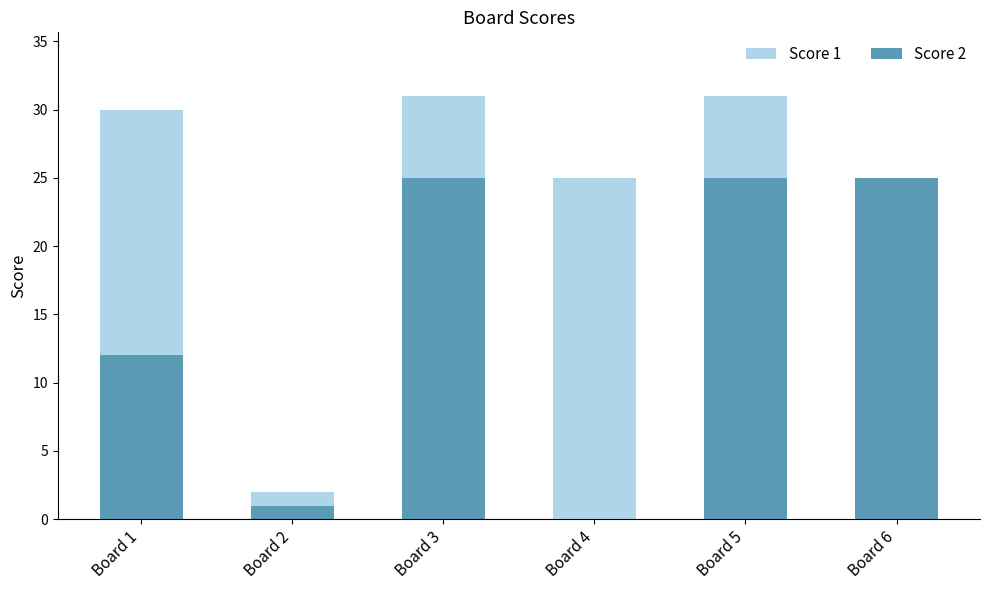

List the labels in order of Score 1 value, smallest first.

Board 2, Board 4, Board 6, Board 1, Board 3, Board 5